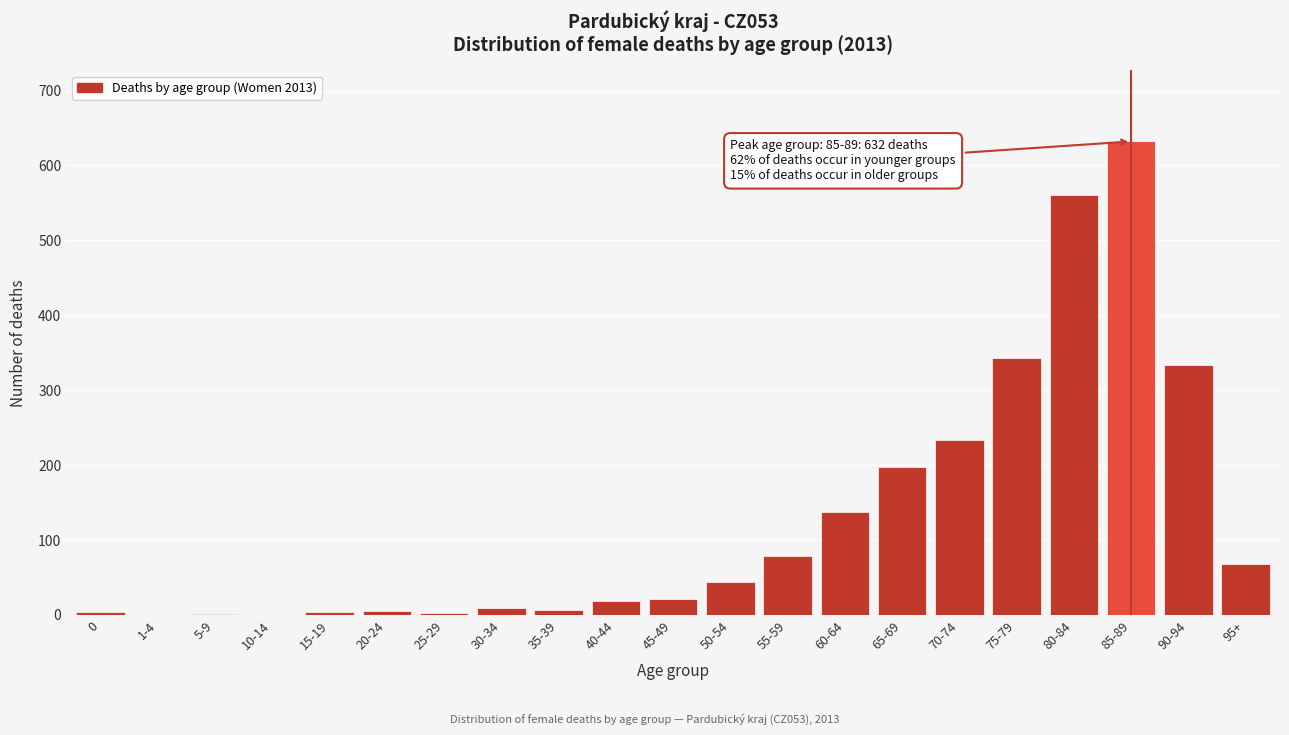

What is the sum of all values?

2698